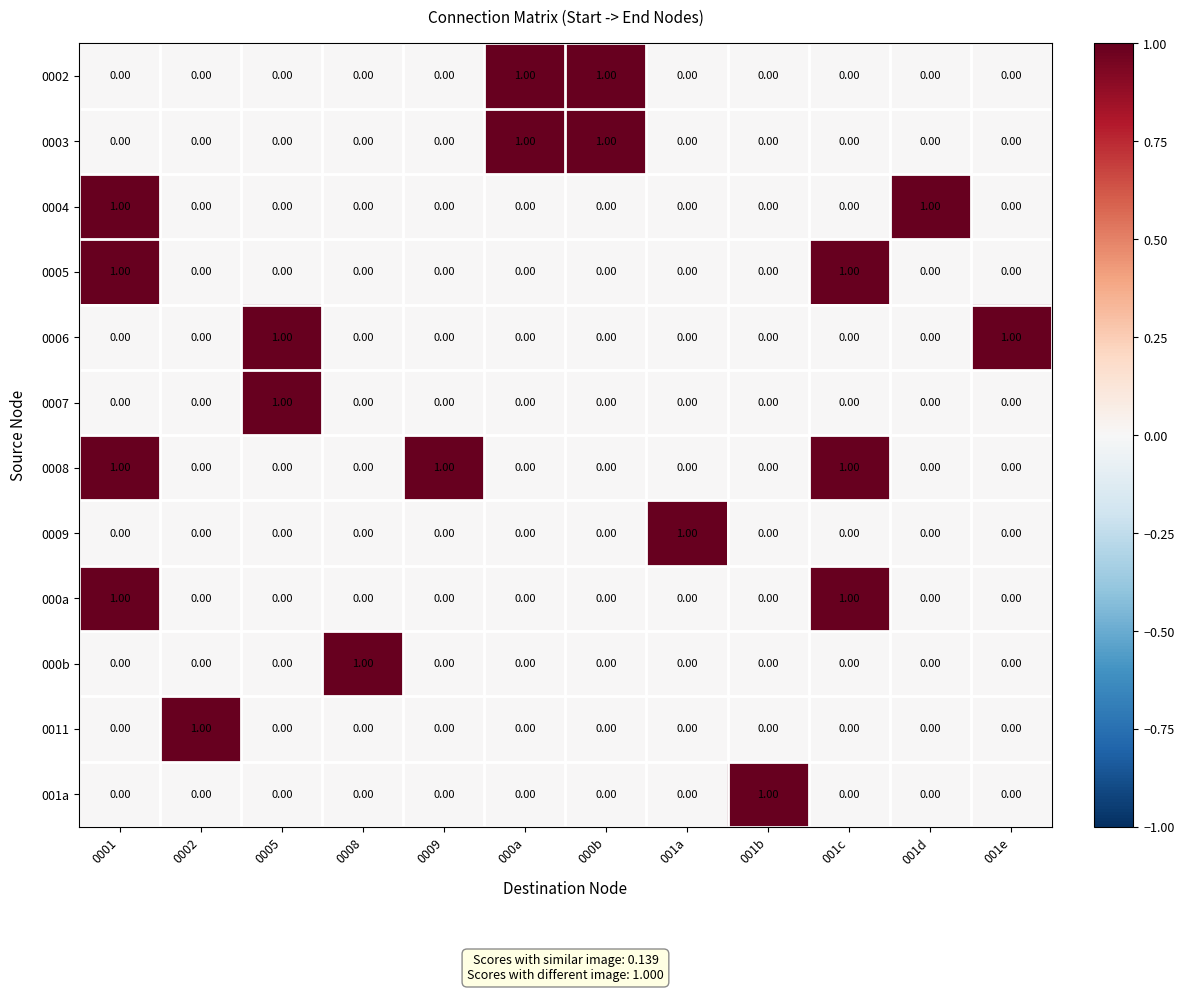

At how many categories does at least one series exceed 0?

12